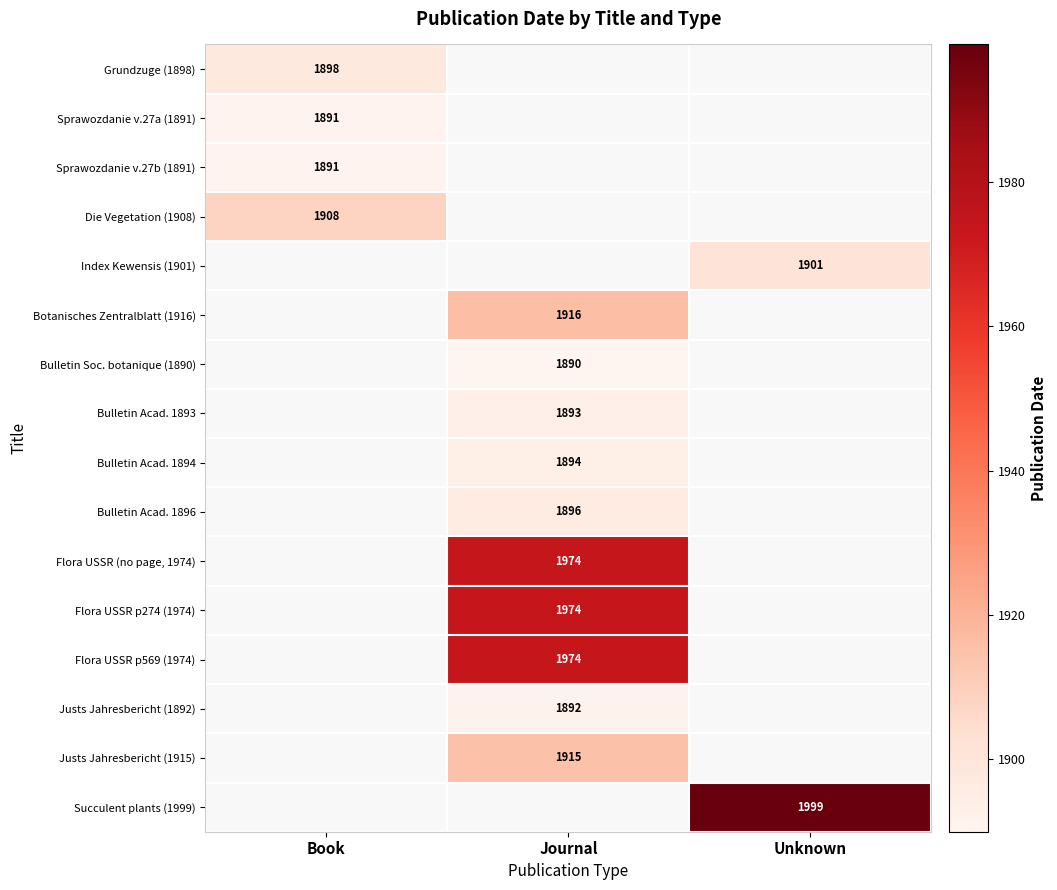

Between Journal and Unknown, which is larger?

Unknown